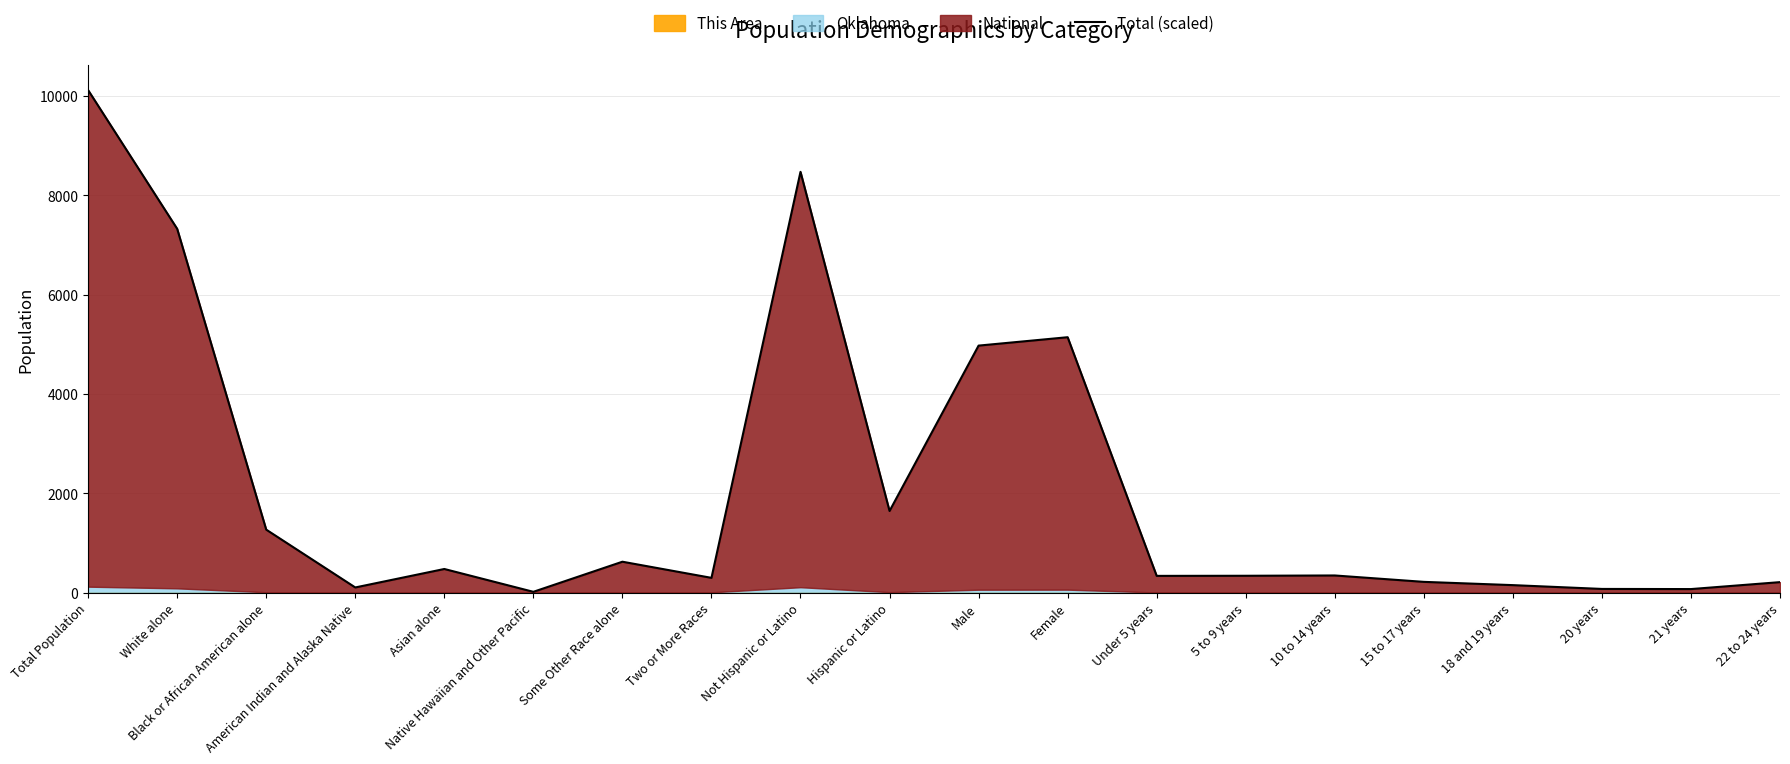

Reading left to right, transcribe all the data shown in this chart.

10121.5	7328.4	1269.9	105.4	477.4	17.6	623.9	299.0	8475.8	1645.7	4976.2	5145.3	338.6	340.8	346.9	218.1	152.4	75.7	72.9	212.6